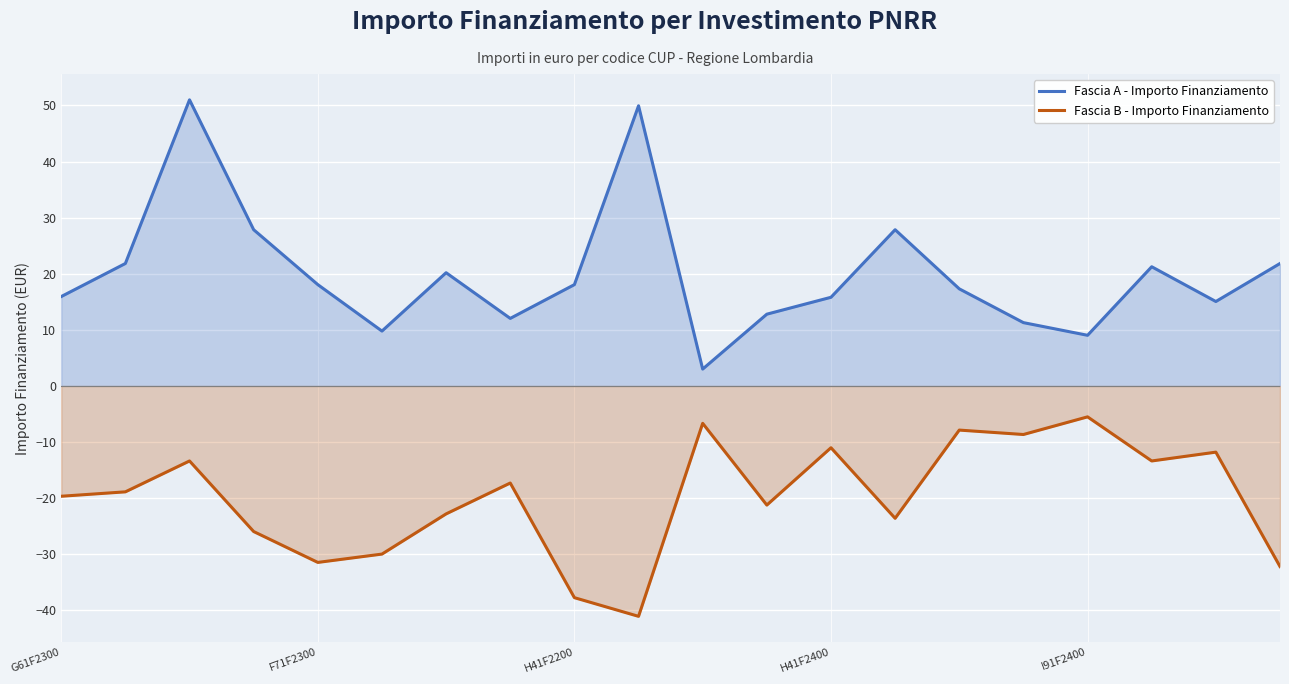

What is the sum of the Fascia A - Importo Finanziamento values at I91F2400 and H41F2400?

24.8